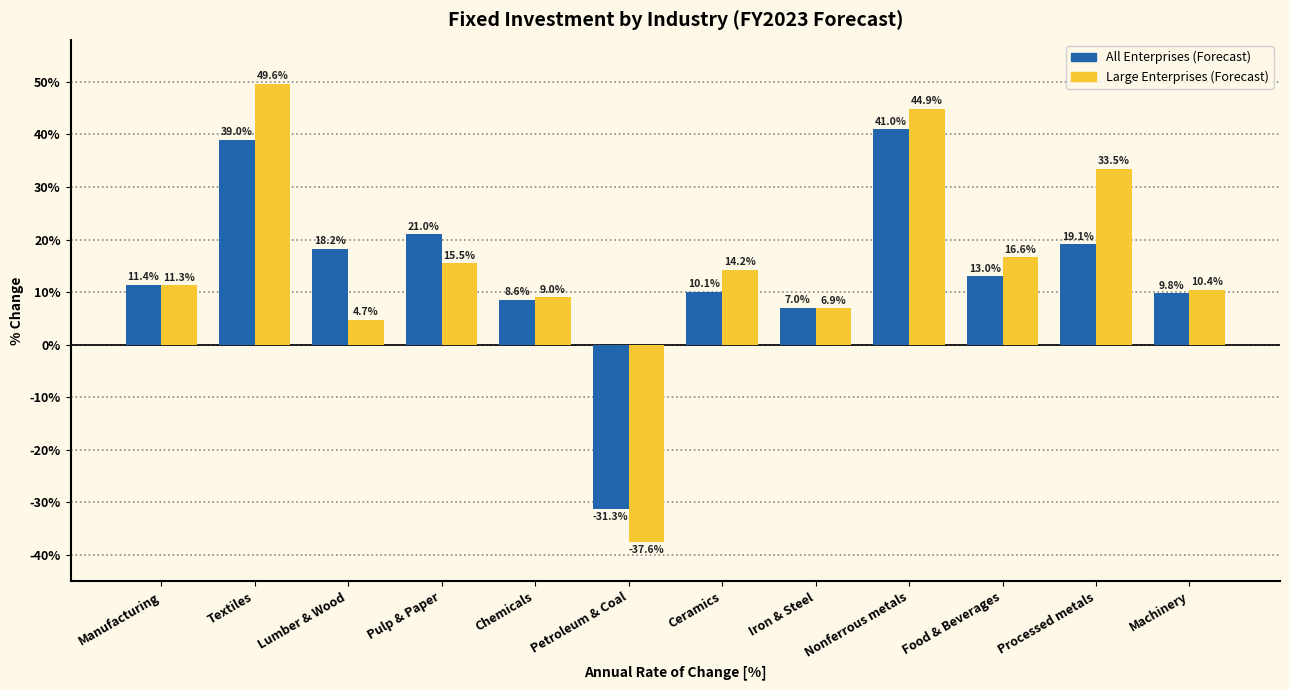

Which series has the largest range (max minus min)?

Large Enterprises (Forecast)